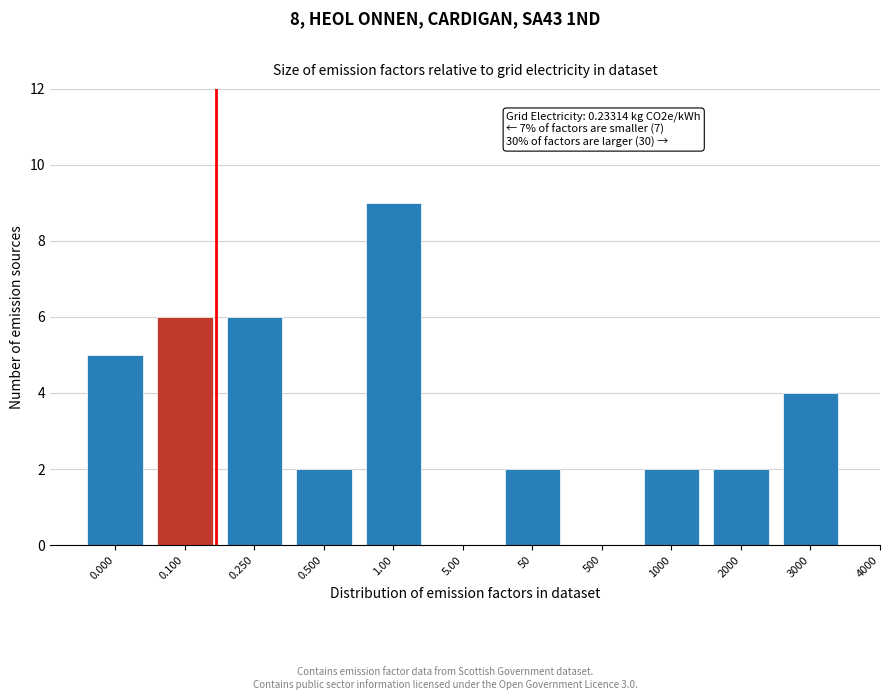

Reading left to right, list all the values displayed in this chart.

0.000=5	0.100=6	0.250=6	0.500=2	1.00=9	5.00=0	50=2	500=0	1000=2	2000=2	3000=4